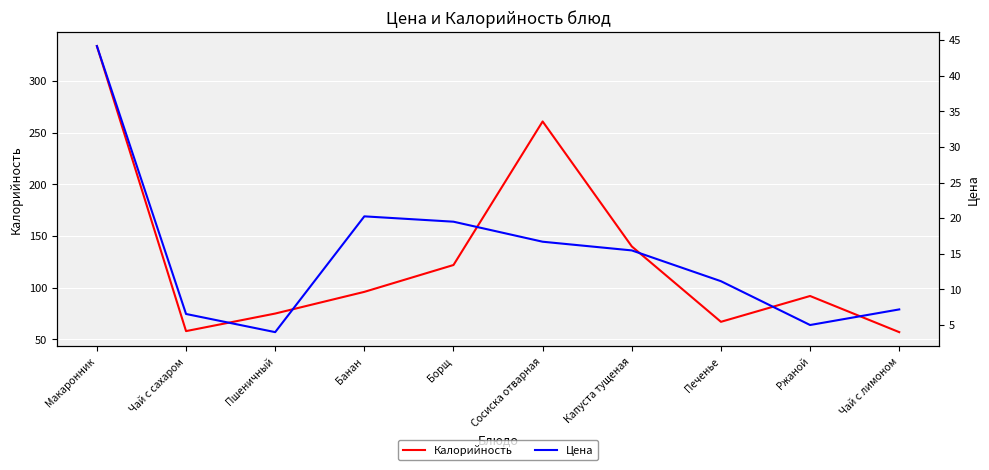

What is the total value across all series at Борщ?

141.5